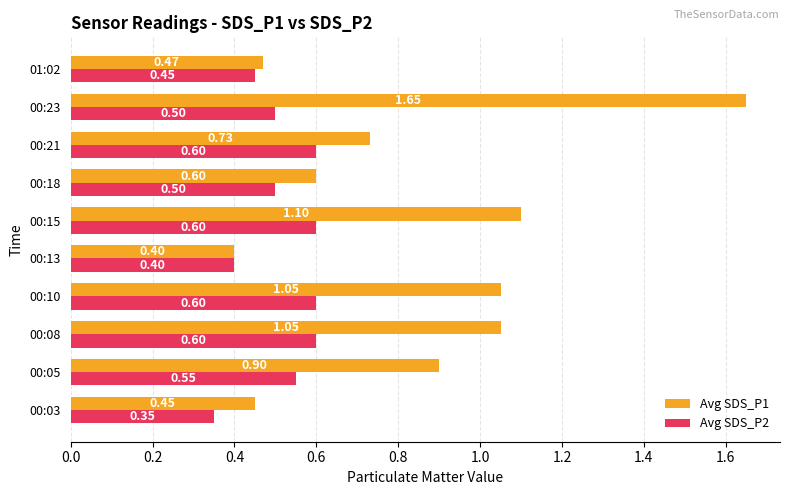

Which series has the widest spread of values?

Avg SDS_P1